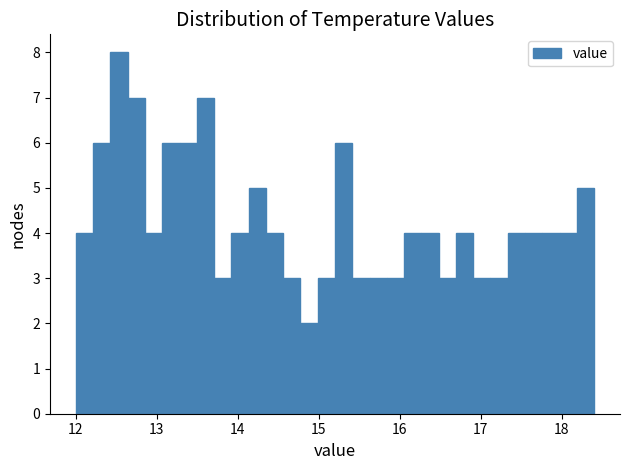

Around what value on the x-axis is the tallest bar? Give the approximate position of its centre, as read against the axis.

12.5